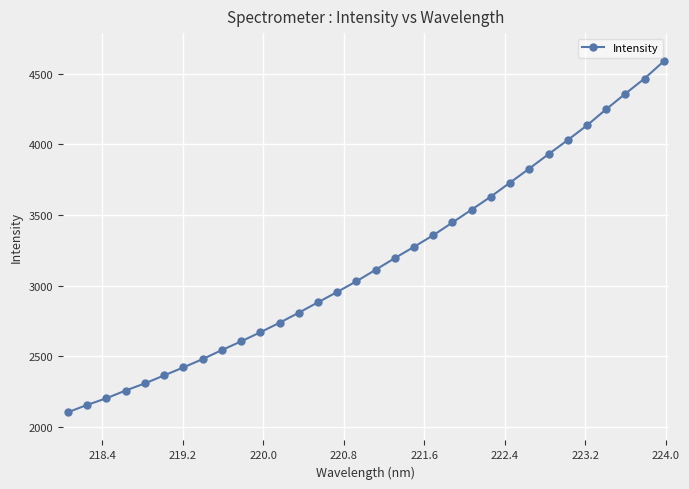

What is the average value?

3168.7